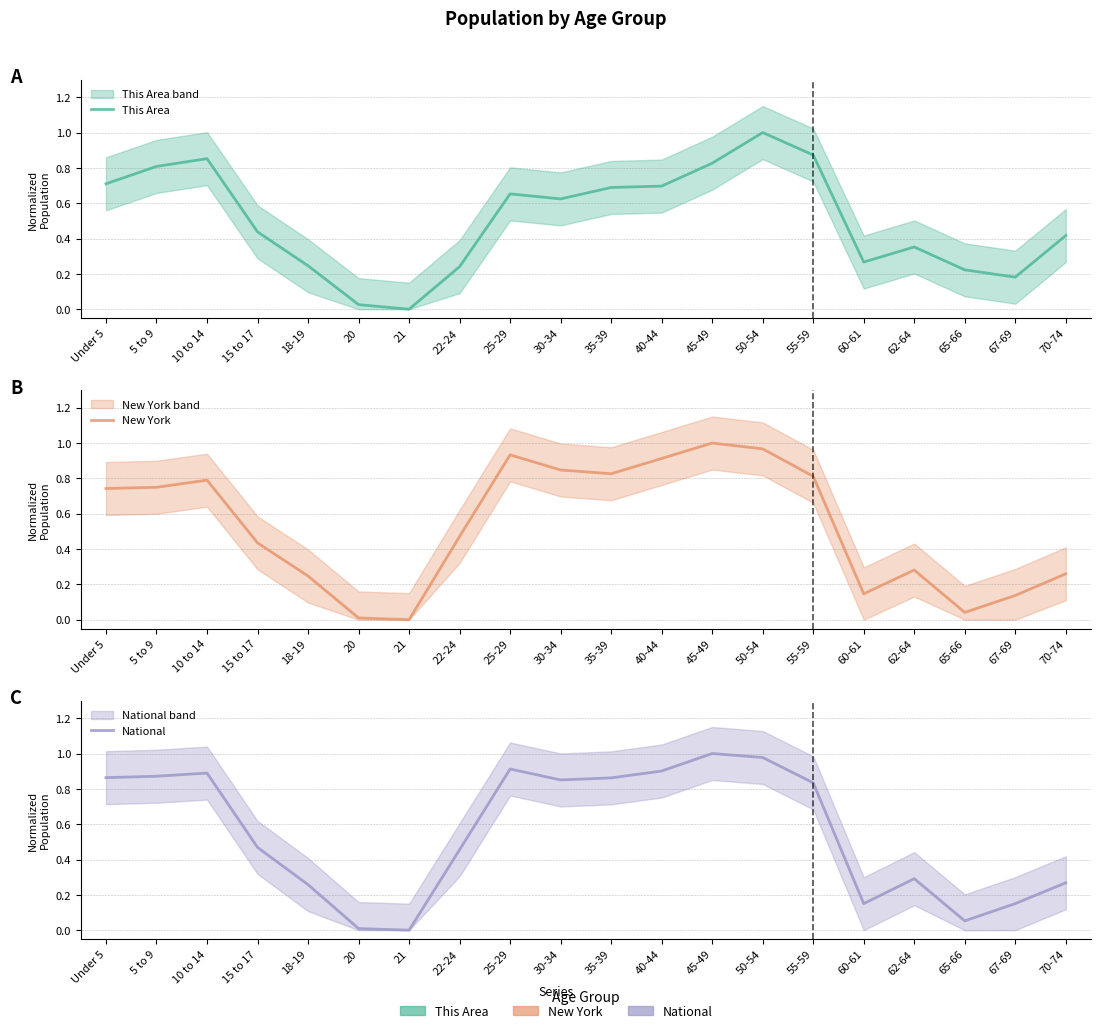

True or false: New York has more than 1 points higher than both neighbors.

True